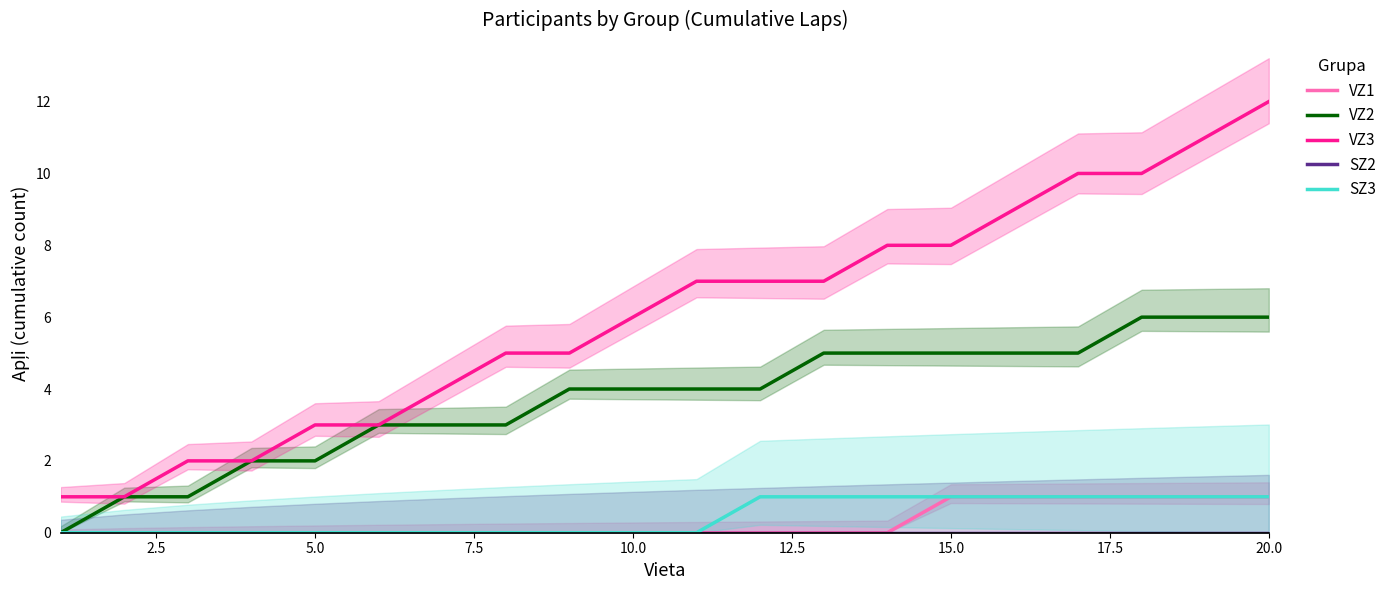

True or false: VZ1 has a value of 0 at 10.0.

True